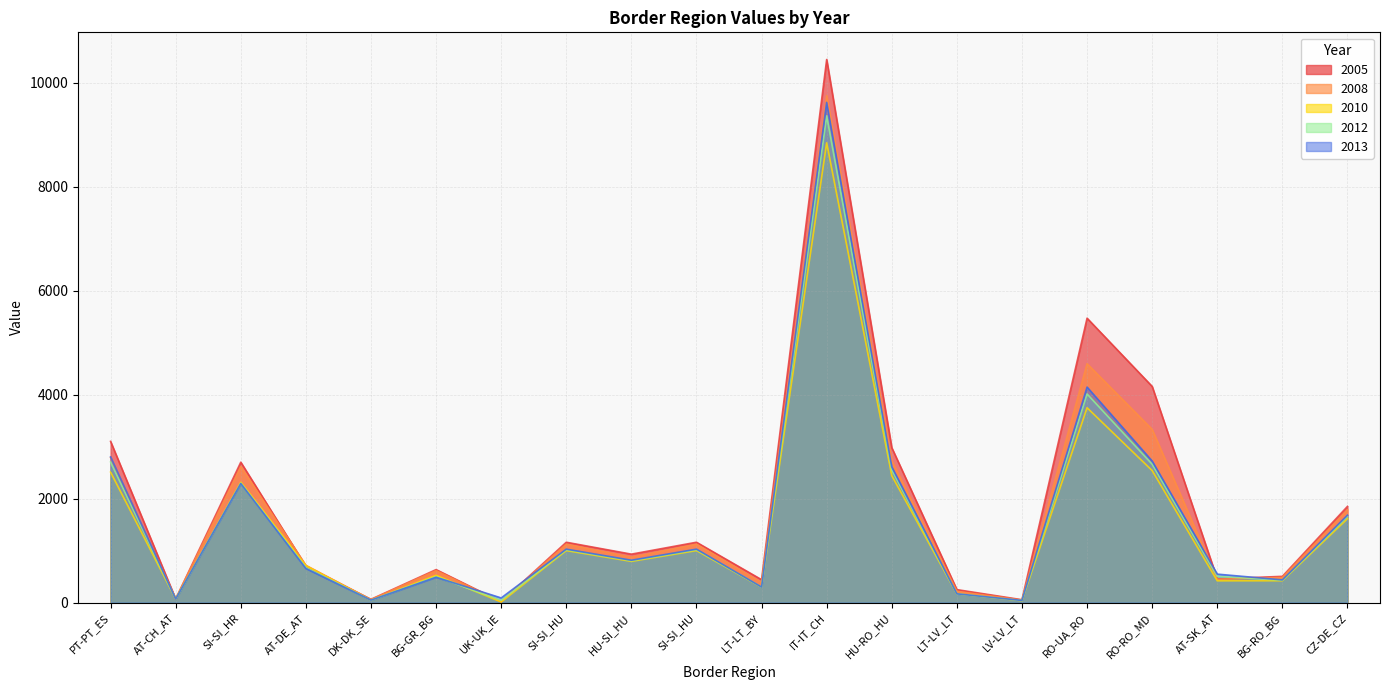

Which series has the largest total across all categories?

2005